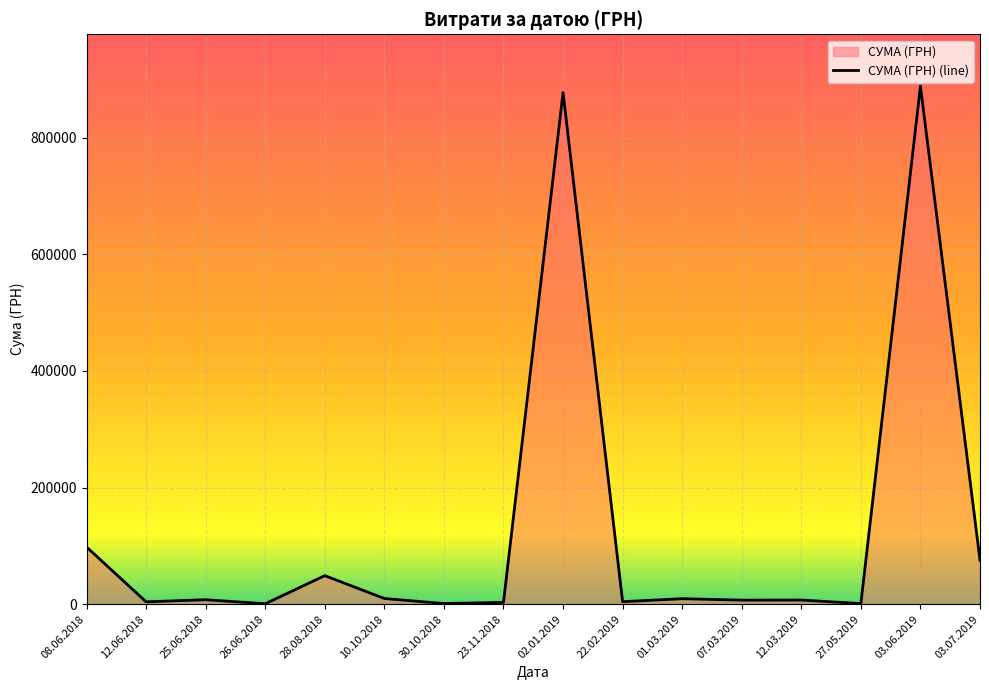

What position from the left is 26.06.2018?

4